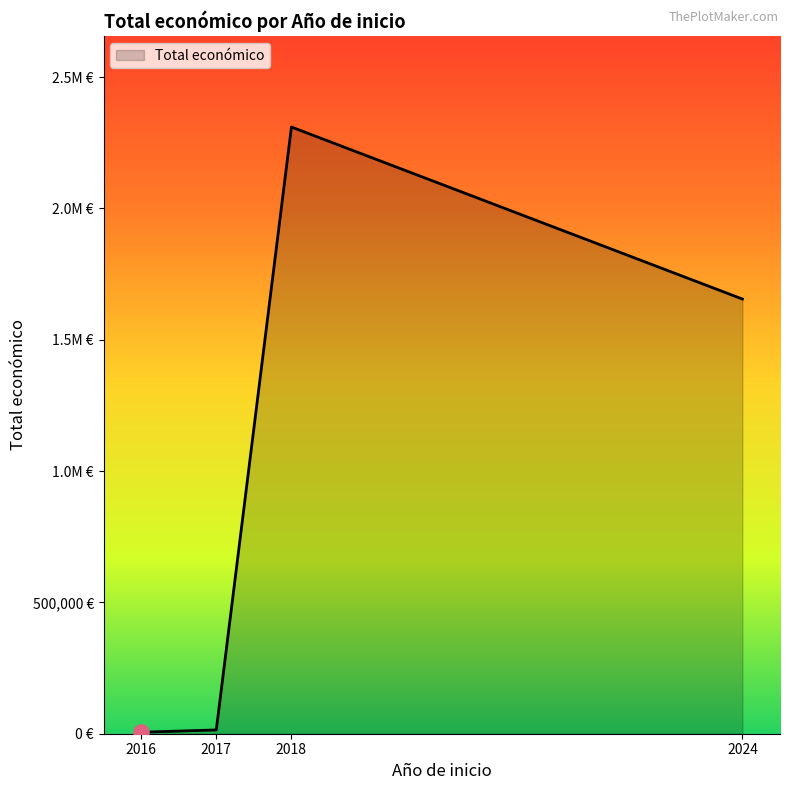

Between 2016 and 2024, which is larger?

2024